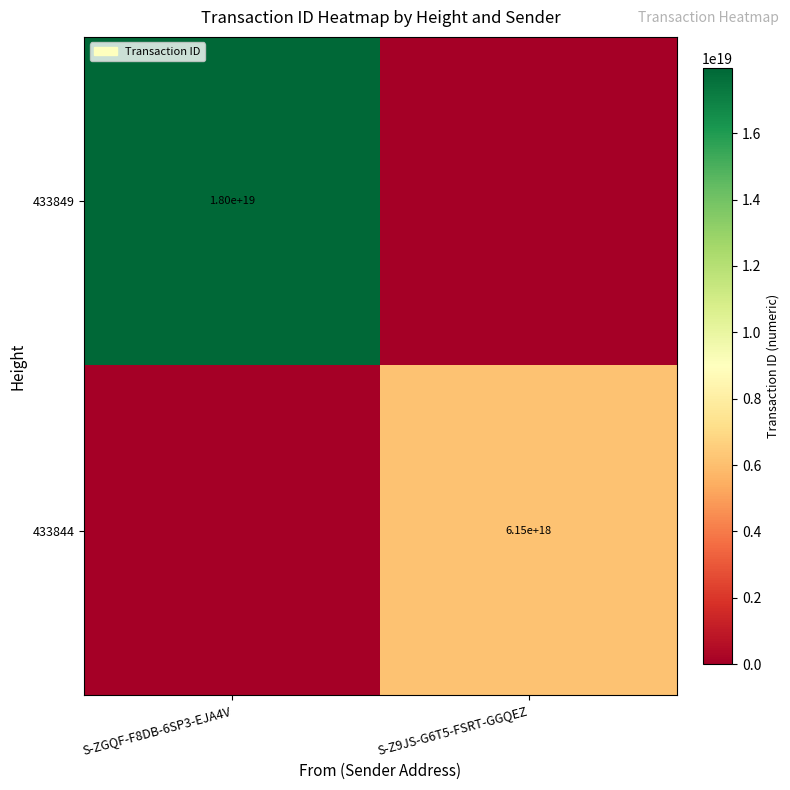

True or false: 433849 has a value of 29208968384616366080 at S-ZGQF-F8DB-6SP3-EJA4V.

False